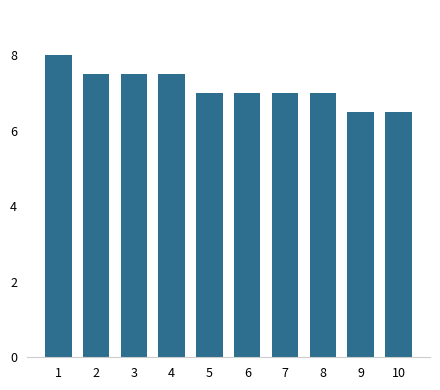

What is the value of the 2nd bar from the left?

7.5